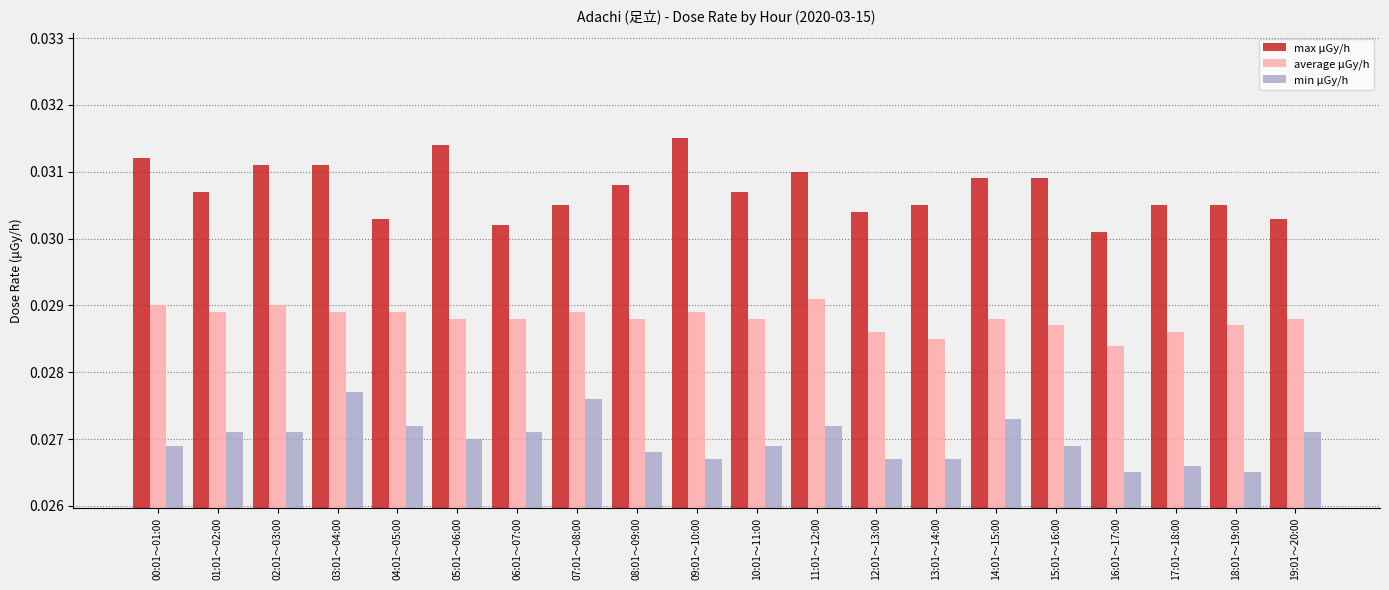

Where is average μGy/h nearest to the value 0?

16:01～17:00